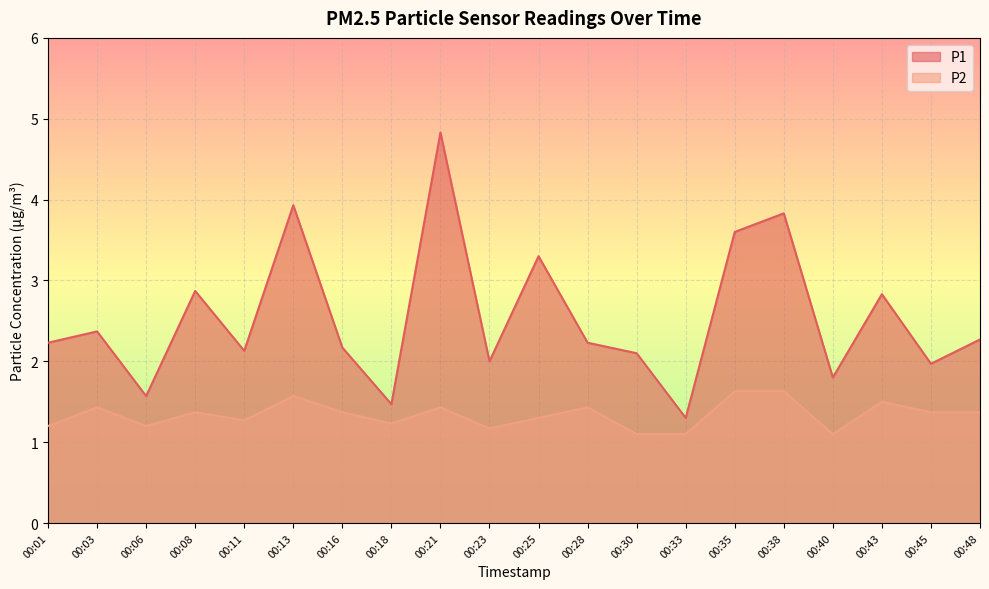

Reading left to right, extract all data points from this chart.

P1: 00:01=2.2	00:03=2.4	00:06=1.6	00:08=2.9	00:11=2.1	00:13=3.9	00:16=2.2	00:18=1.5	00:21=4.8	00:23=2.0	00:25=3.3	00:28=2.2	00:30=2.1	00:33=1.3	00:35=3.6	00:38=3.8	00:40=1.8	00:43=2.8	00:45=2.0	00:48=2.3
P2: 00:01=1.2	00:03=1.4	00:06=1.2	00:08=1.4	00:11=1.3	00:13=1.6	00:16=1.4	00:18=1.2	00:21=1.4	00:23=1.2	00:25=1.3	00:28=1.4	00:30=1.1	00:33=1.1	00:35=1.6	00:38=1.6	00:40=1.1	00:43=1.5	00:45=1.4	00:48=1.4